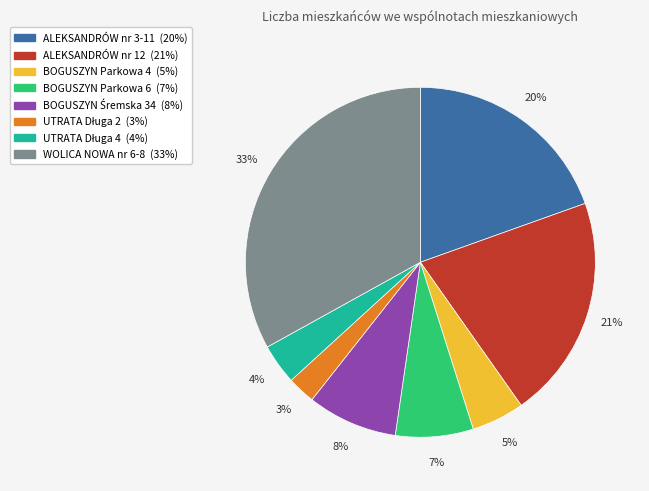

To the nearest percent, what is the difference between the largest and smallest slice percentages?

30%